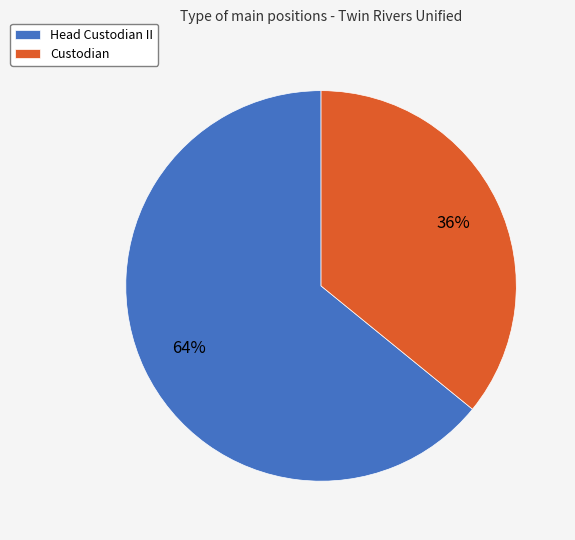

Is the sum of Head Custodian II and Custodian greater than half?

Yes